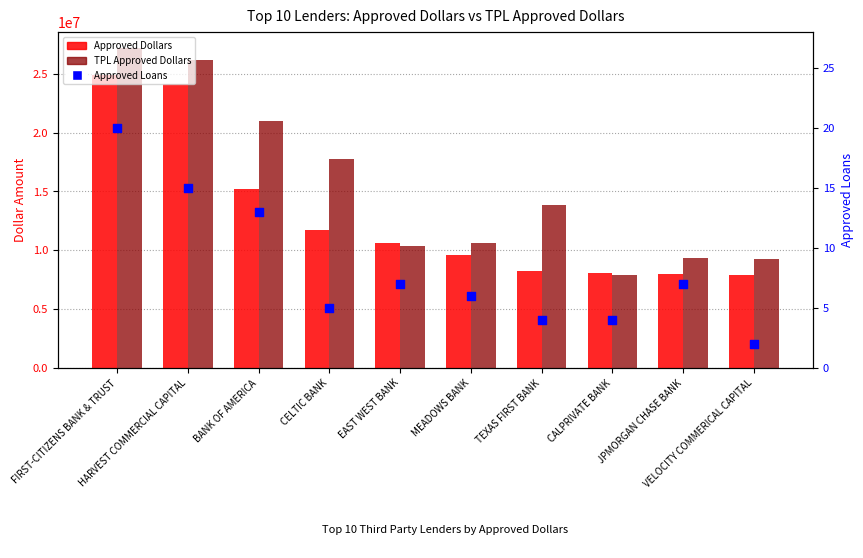

Which series has the largest total across all categories?

TPL Approved Dollars